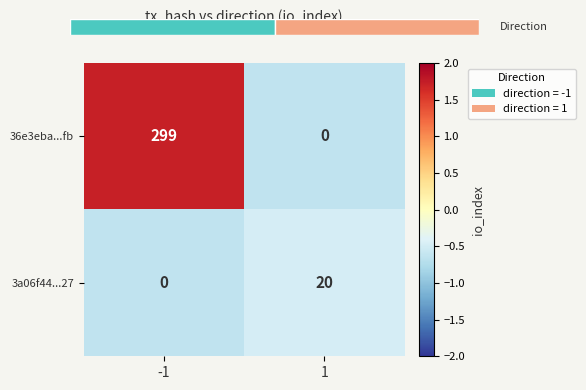

How many data points in 36e3eba...fb are above 1?

1